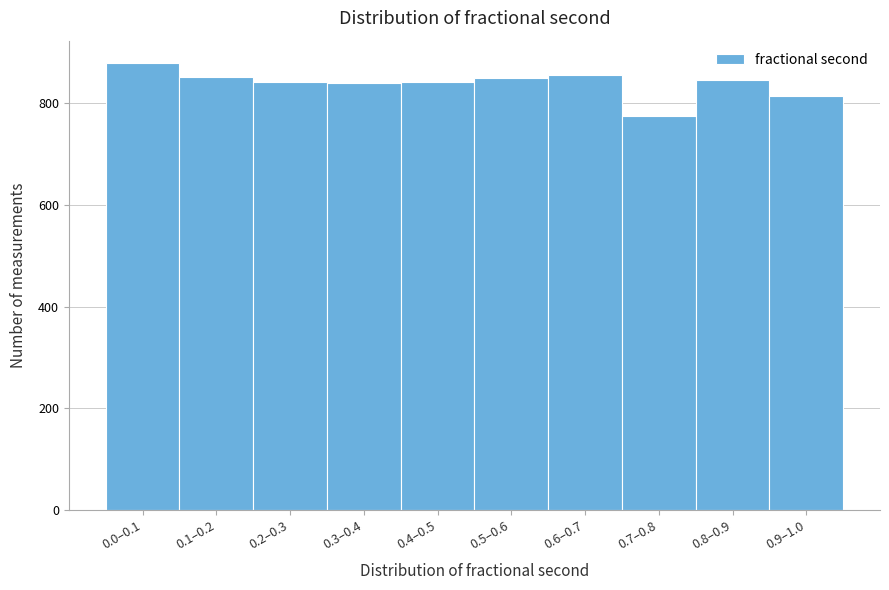

What is the maximum value shown in the chart?

879